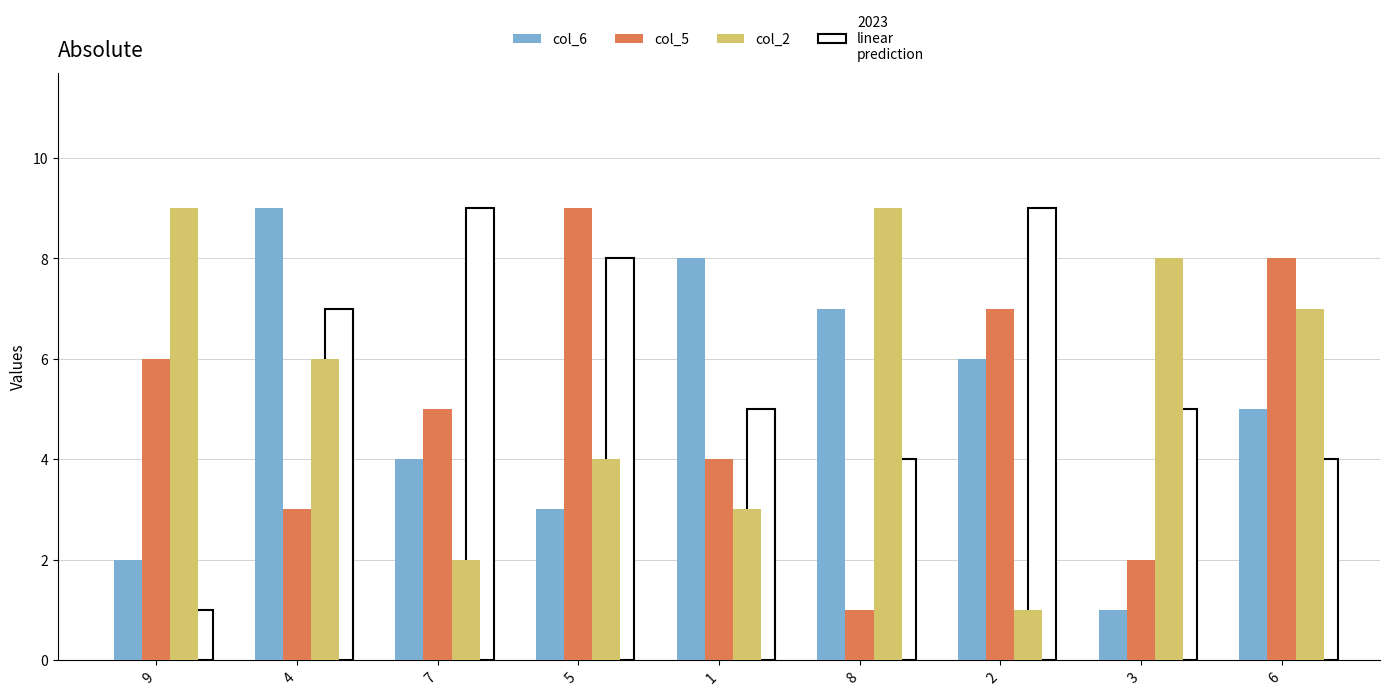

The value of col_2 at 8 is 3. True or false?

False